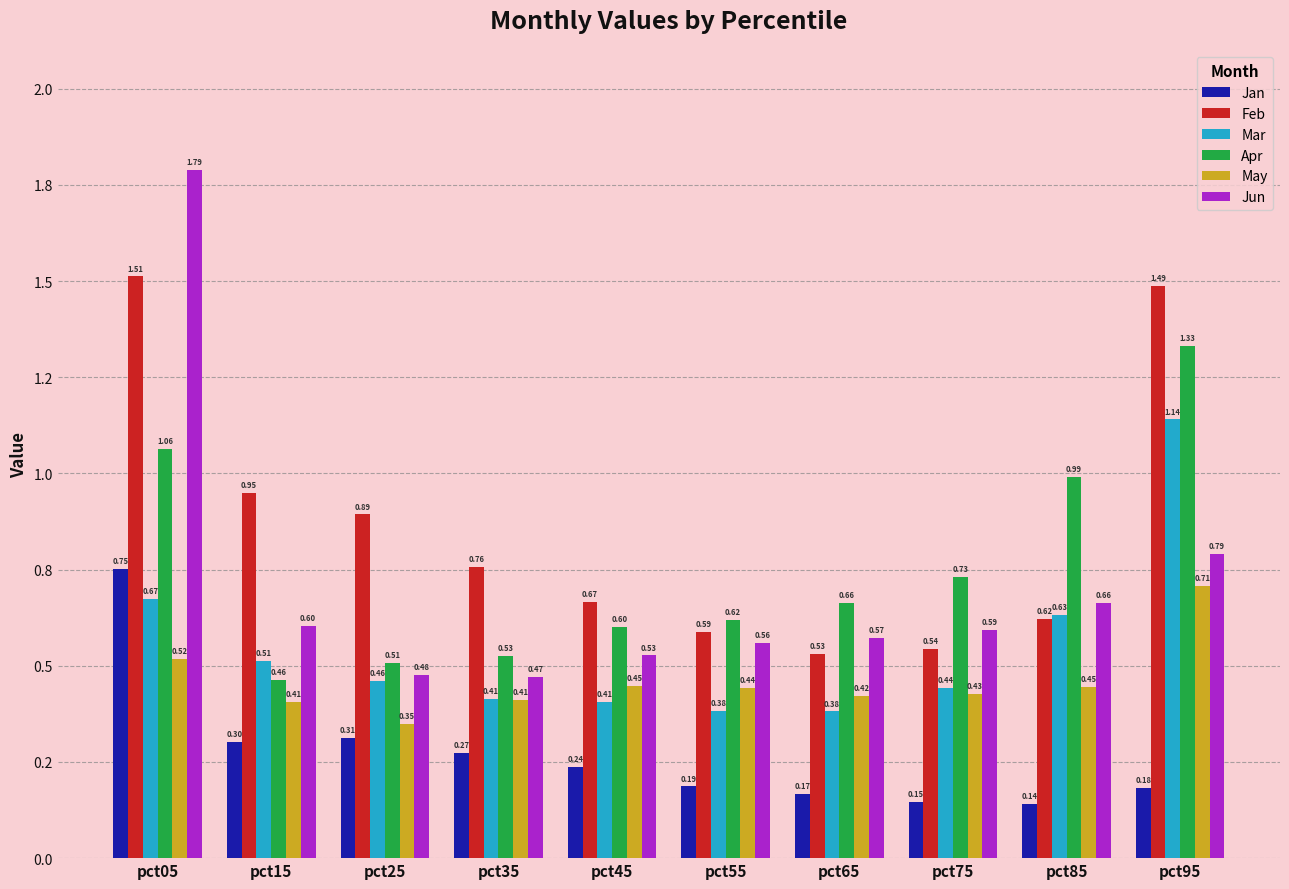

Does the chart contain stacked bars?

No